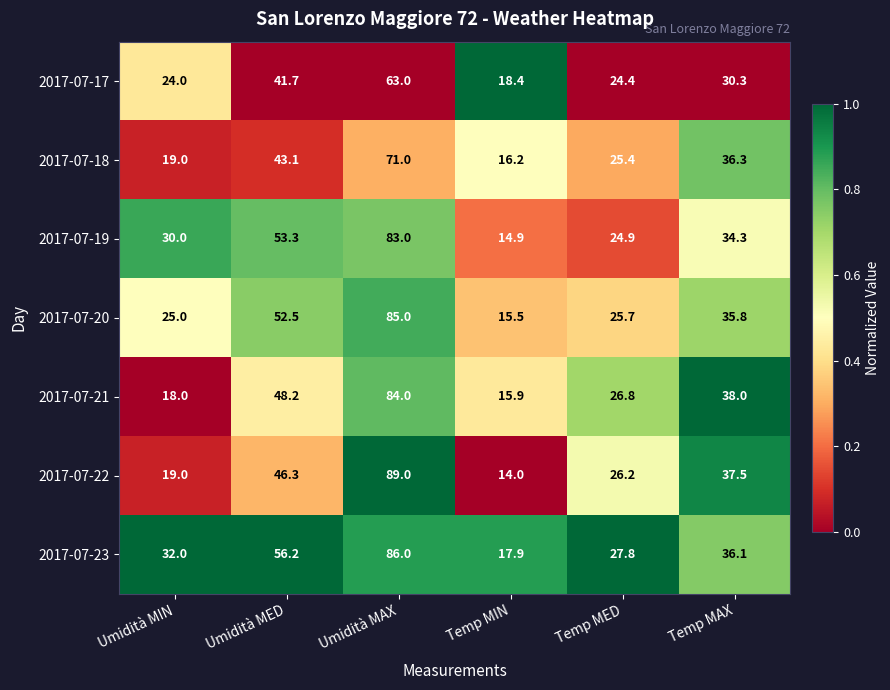

True or false: 2017-07-23 has a value of 18.7 at Umidità MIN.

False